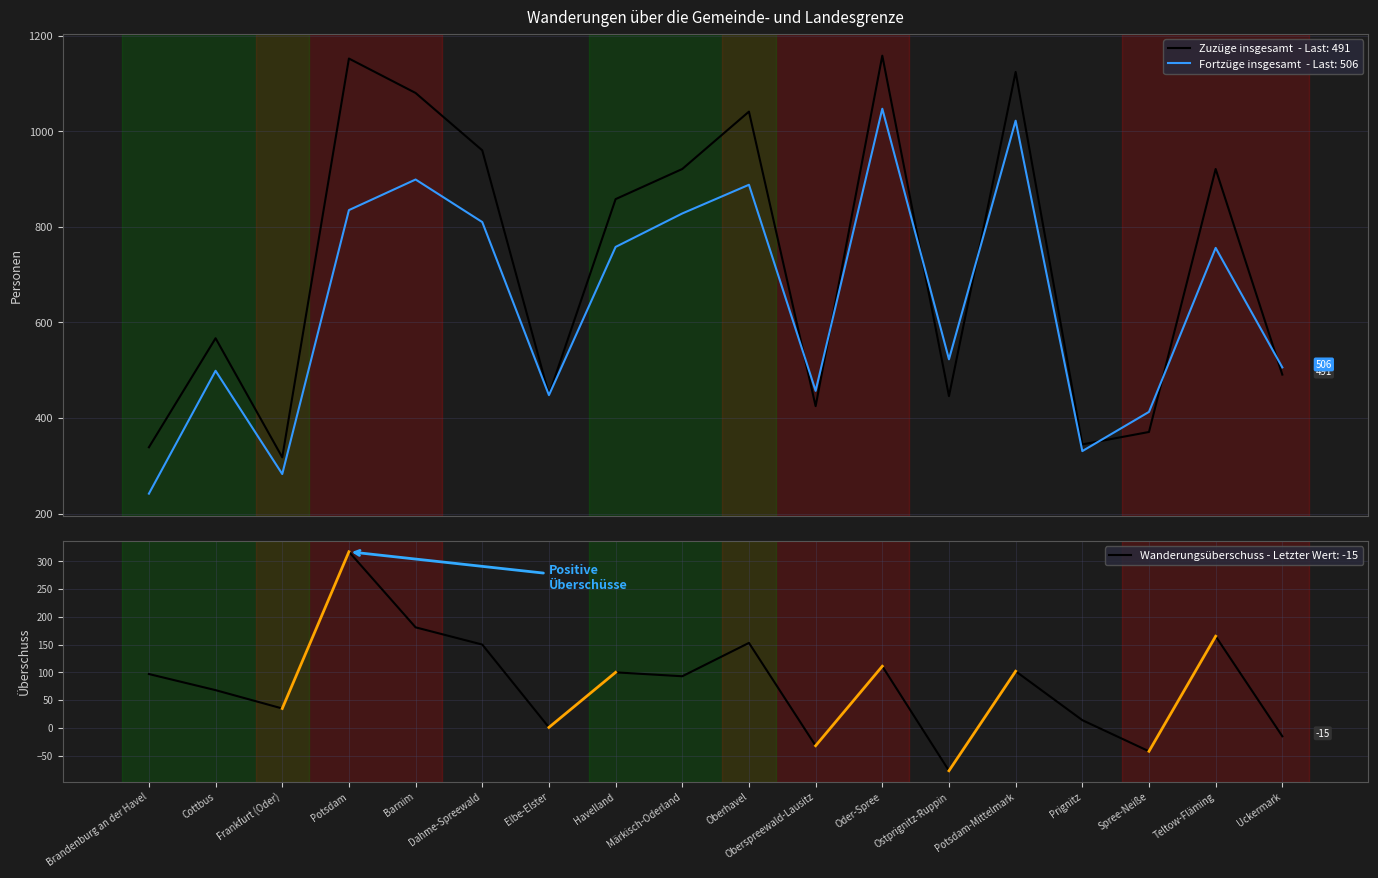

Reading left to right, what are all the values shown in this chart?

Zuzüge insgesamt: 339	567	318	1152	1080	960	449	858	921	1041	425	1158	446	1124	345	371	921	491
Fortzüge insgesamt: 242	499	283	835	899	810	448	758	828	888	457	1047	523	1022	331	413	756	506
Wanderungsüberschuss: 97	68	35	317	181	150	1	100	93	153	-32	111	-77	102	14	-42	165	-15